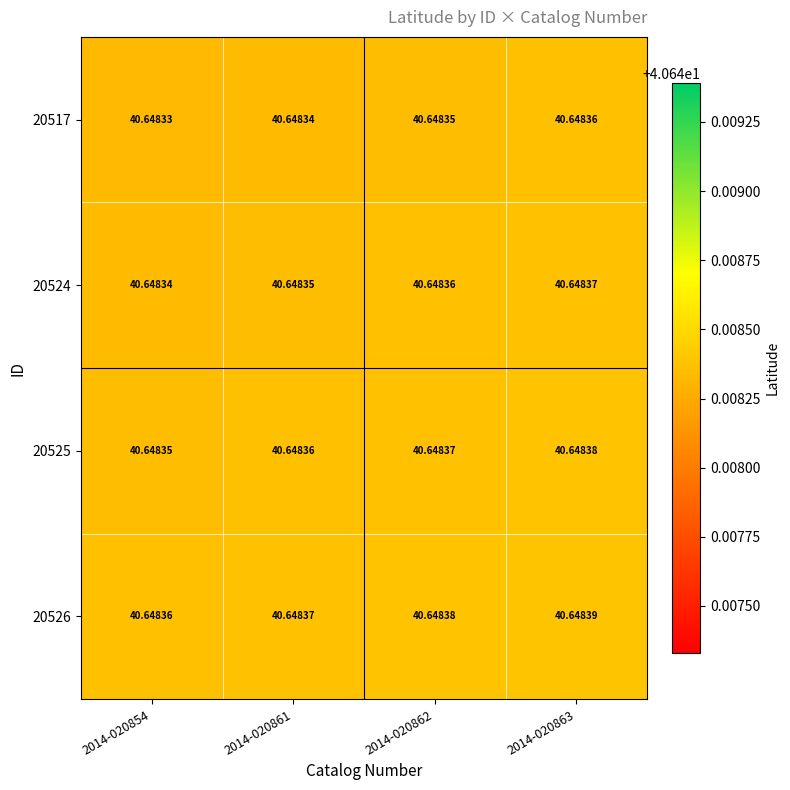

Is the value of 20524 at 2014-020861 greater than the value of 20526 at 2014-020863?

No